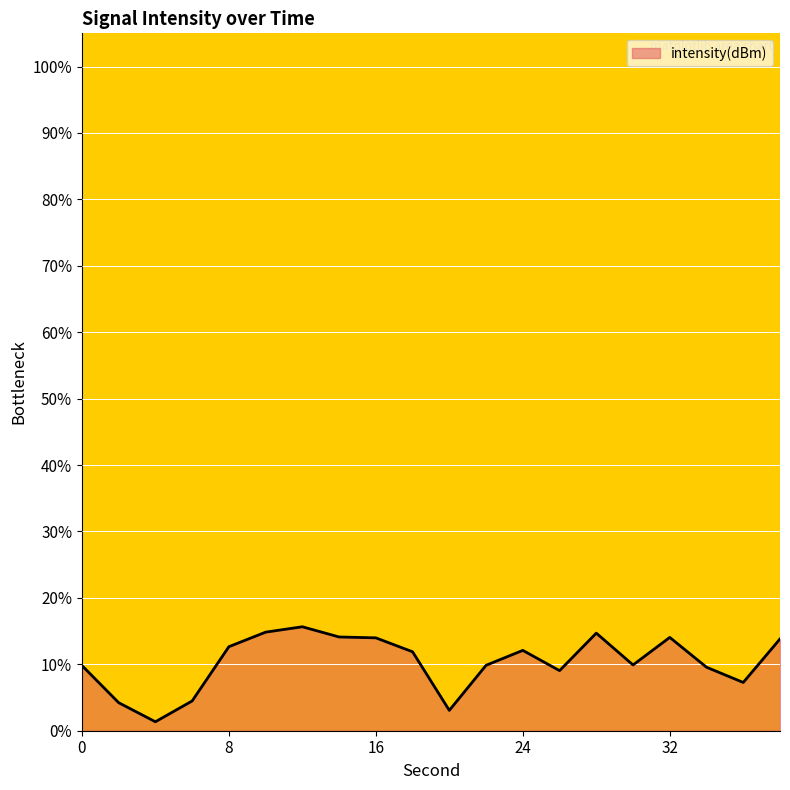

What is the difference between the maximum and minimum values?

14.3